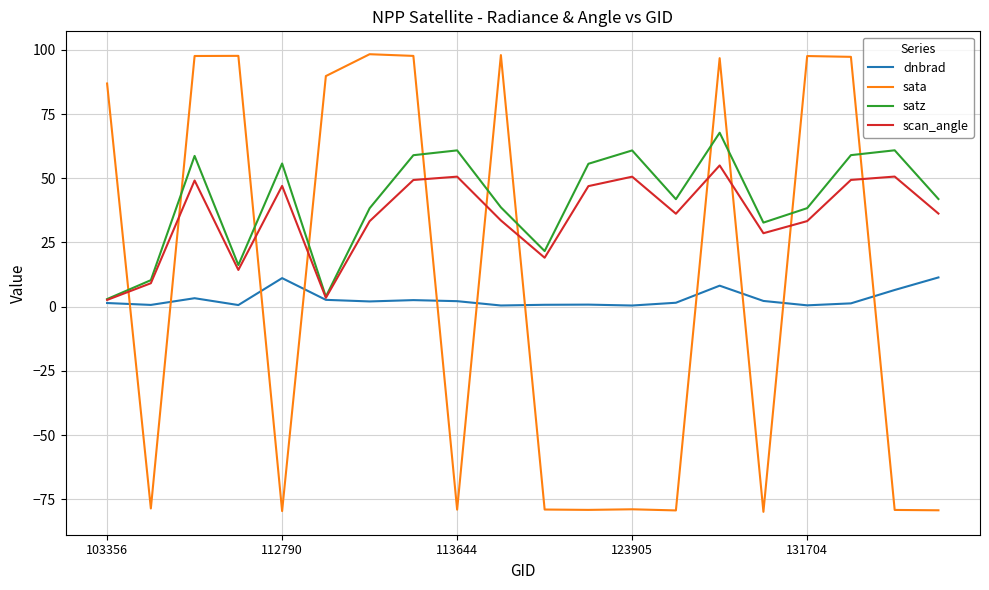

True or false: sata and scan_angle cross at least once.

True